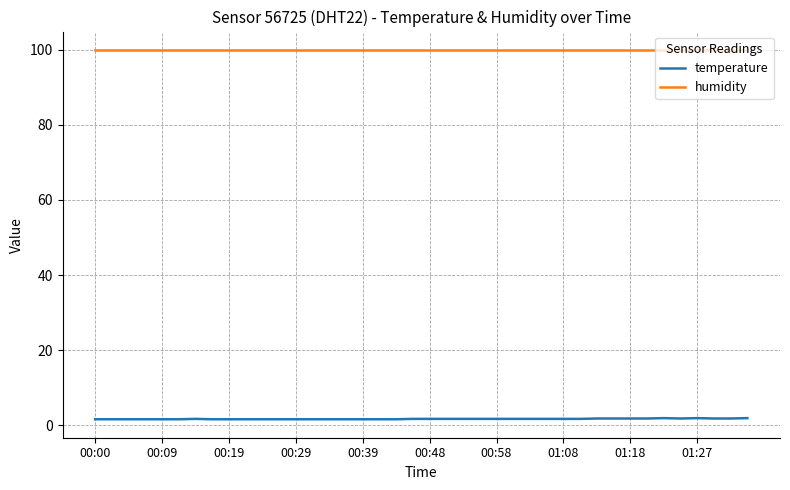

Which series has the largest total across all categories?

humidity